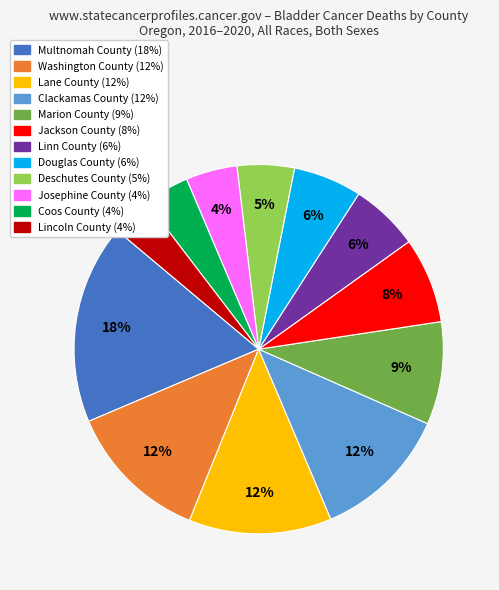

Combined, do Deschutes County and Multnomah County account for over 50%?

No